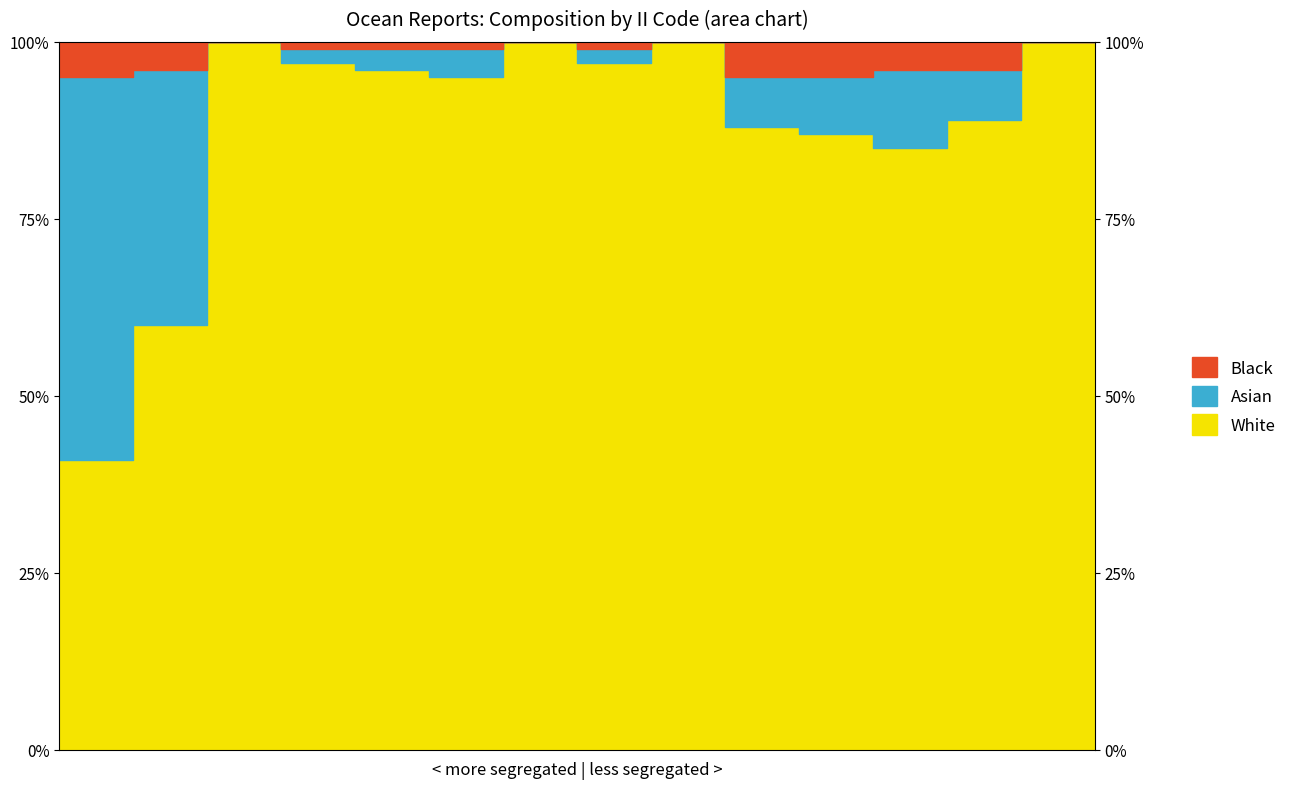

How many categories are shown in the chart?

15